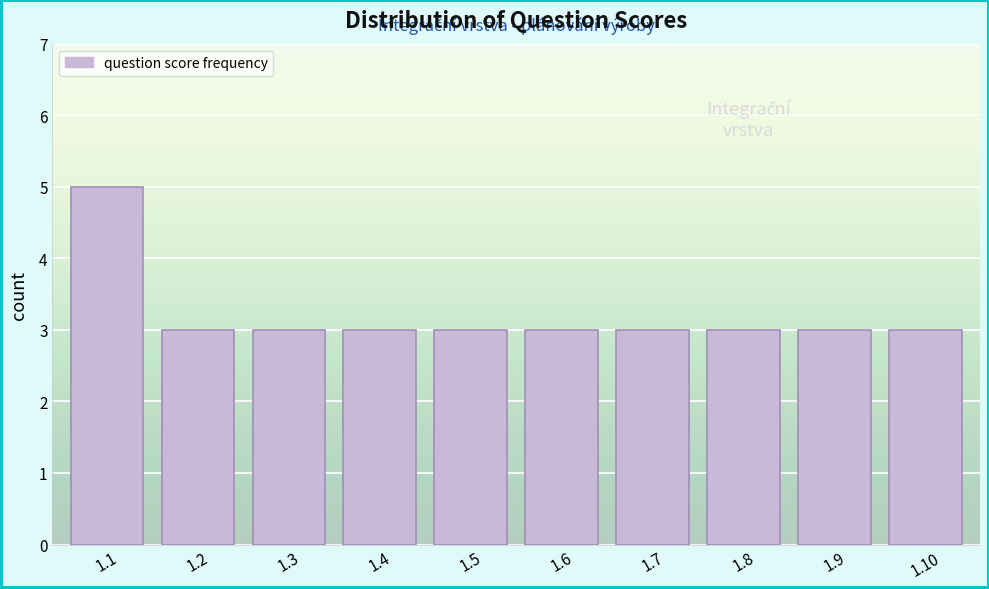

Reading left to right, transcribe all the data shown in this chart.

5	3	3	3	3	3	3	3	3	3